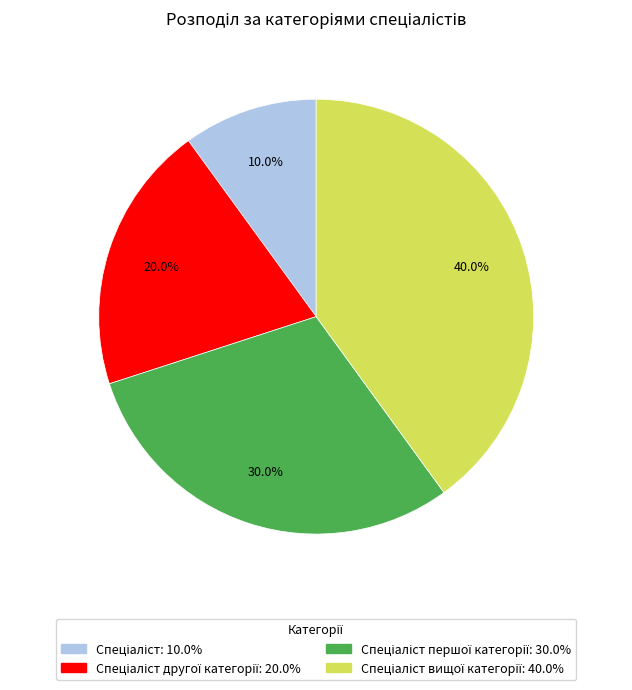

How many segments does this pie chart have?

4